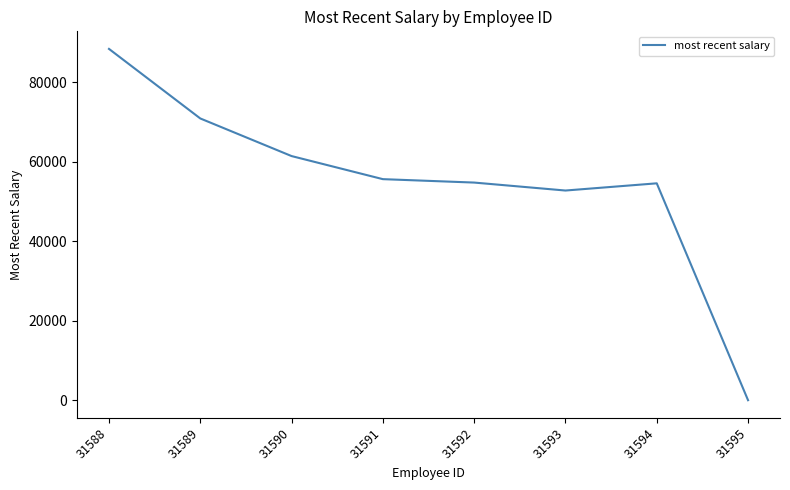

What is the maximum value shown in the chart?

88390.9